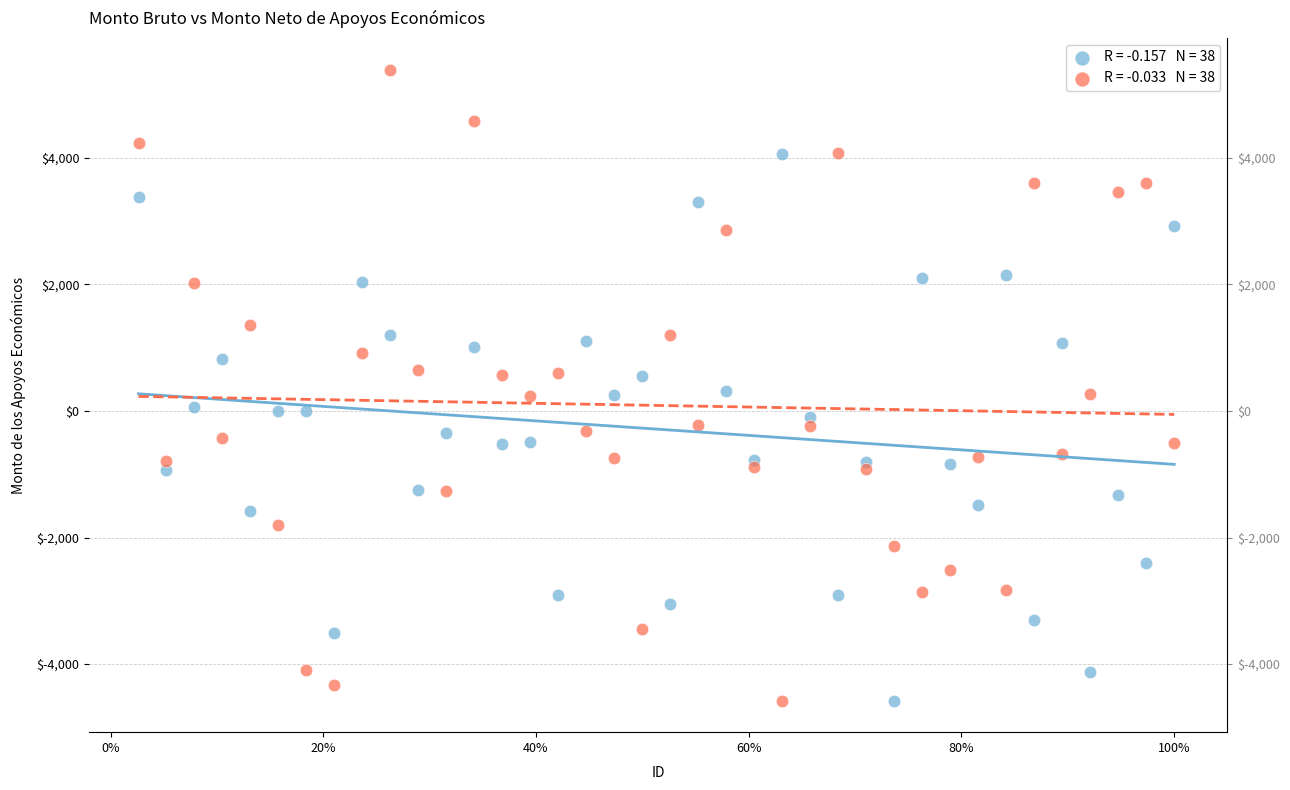

Across all data points, what is the range of X values (max minus min)?

1.0